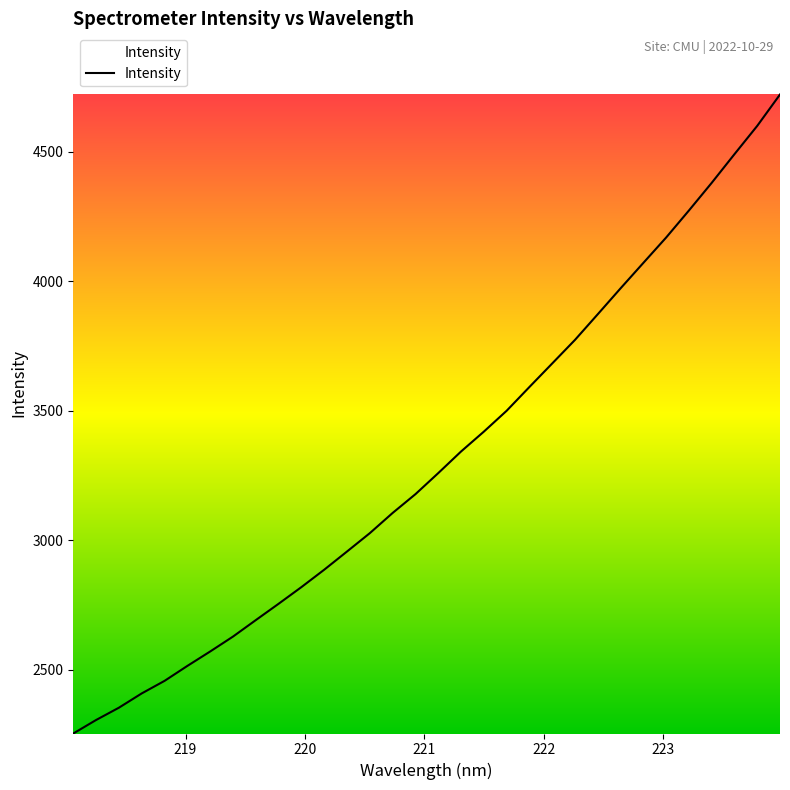

What is the smallest value displayed?

2254.5